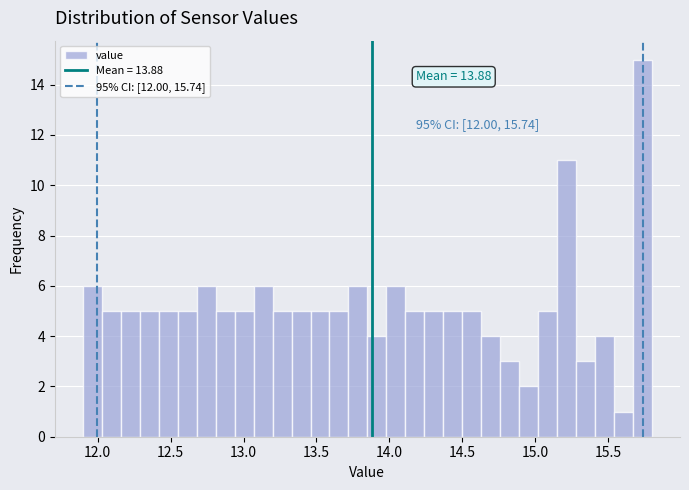

Read against the x-axis, roughly where is the centre of the tallest bar?

15.75